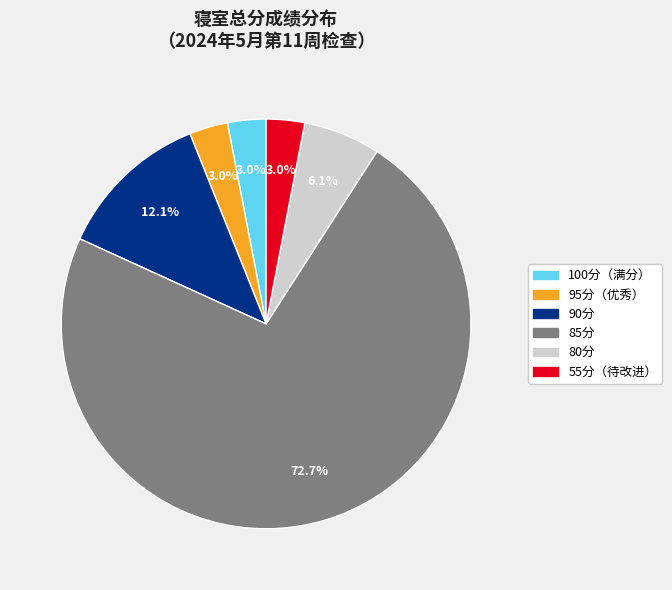

Is there a majority slice in this chart?

Yes